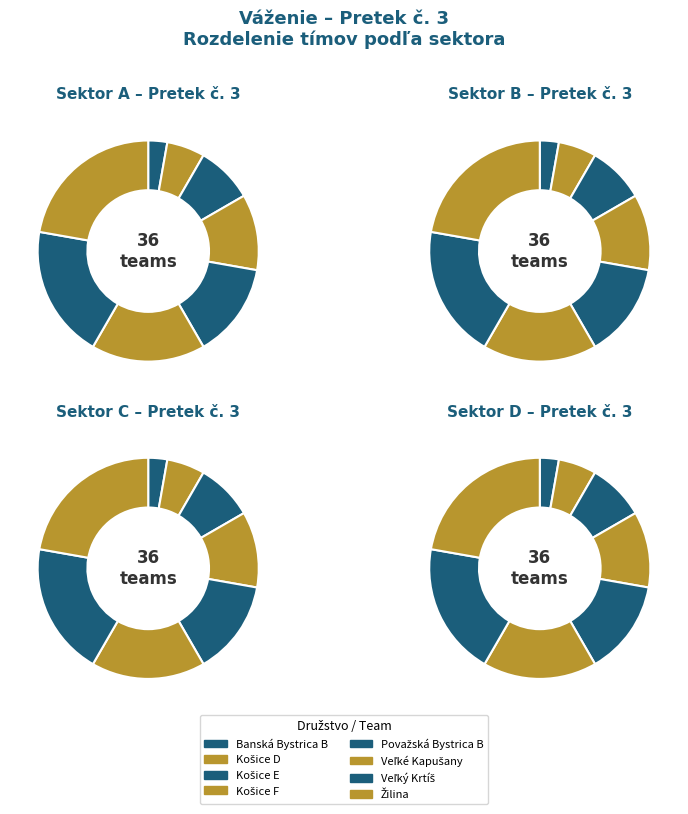

Which series has the largest range (max minus min)?

Sektor A